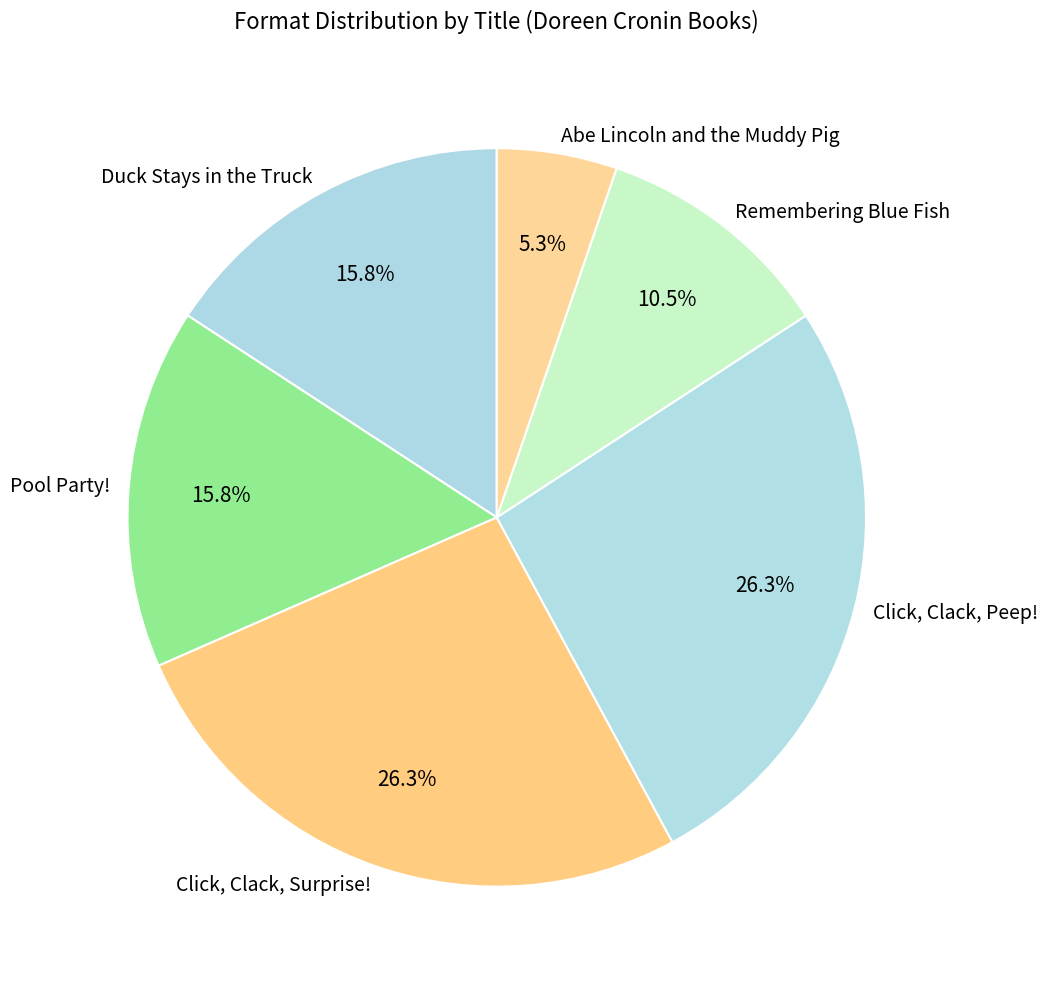

To the nearest percent, what portion does Pool Party! represent?

16%